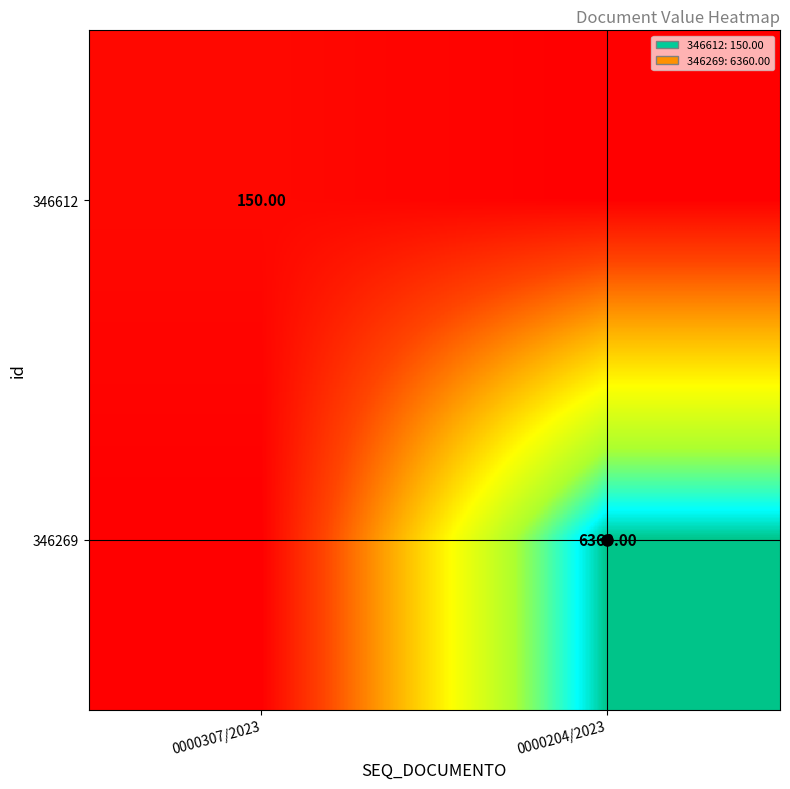

Is the value of 346269 at 0000204/2023 greater than the value of 346612 at 0000307/2023?

Yes